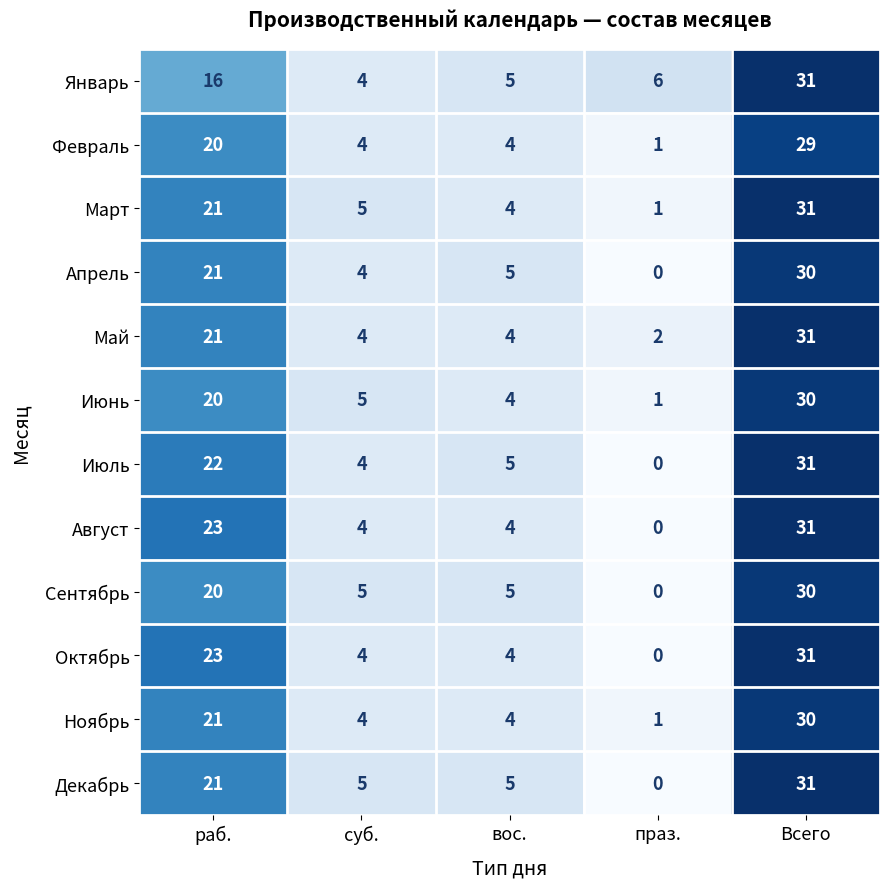

The value of Апрель at праз. is 12. True or false?

False